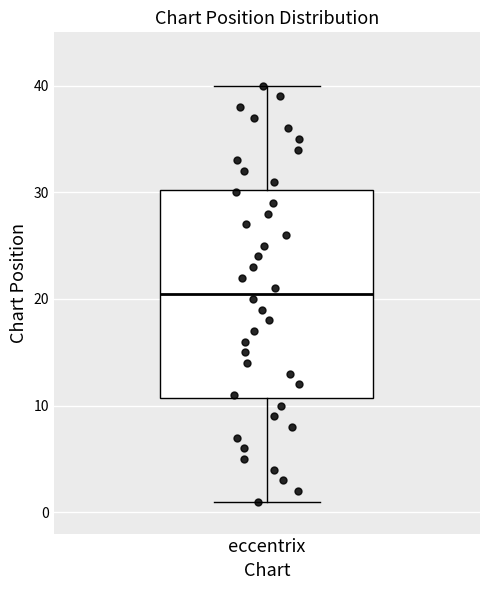

Read this box plot against the y-axis: the position of the median line, the range covered by the box, and the ends of both whiskers. The values are not printed on the chart, so give them approximately, as read against the axis.

median 21, box 11 to 30, whiskers 1 to 40